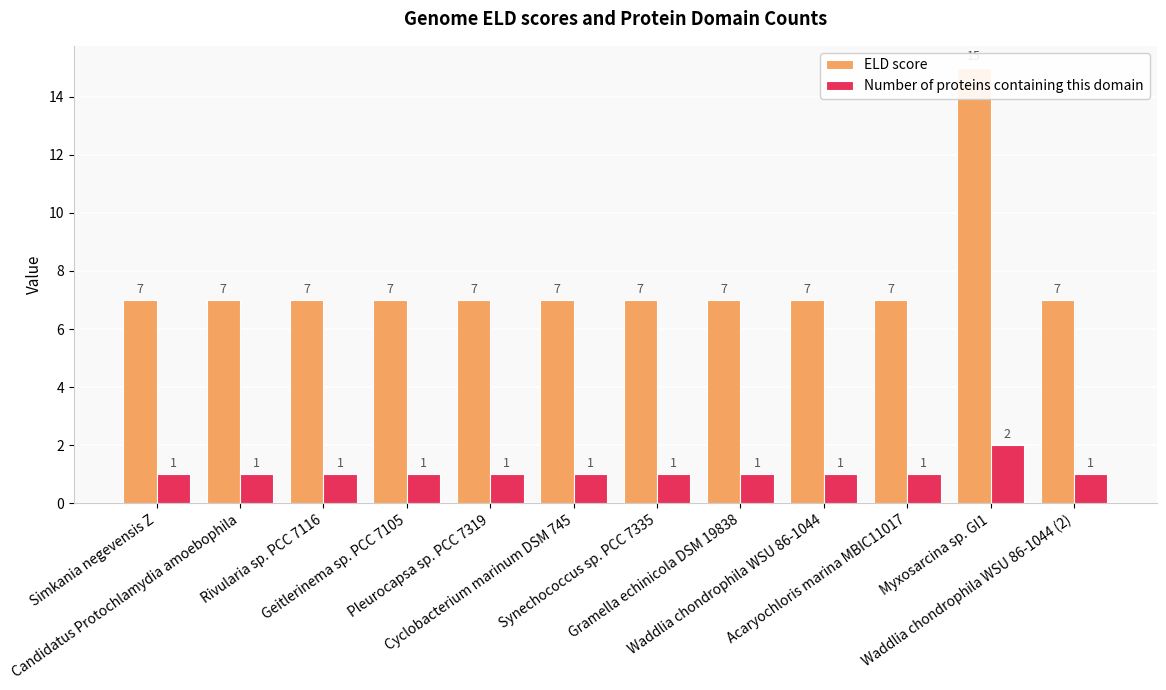

What value does the ELD score series have at Myxosarcina sp. GI1?

15